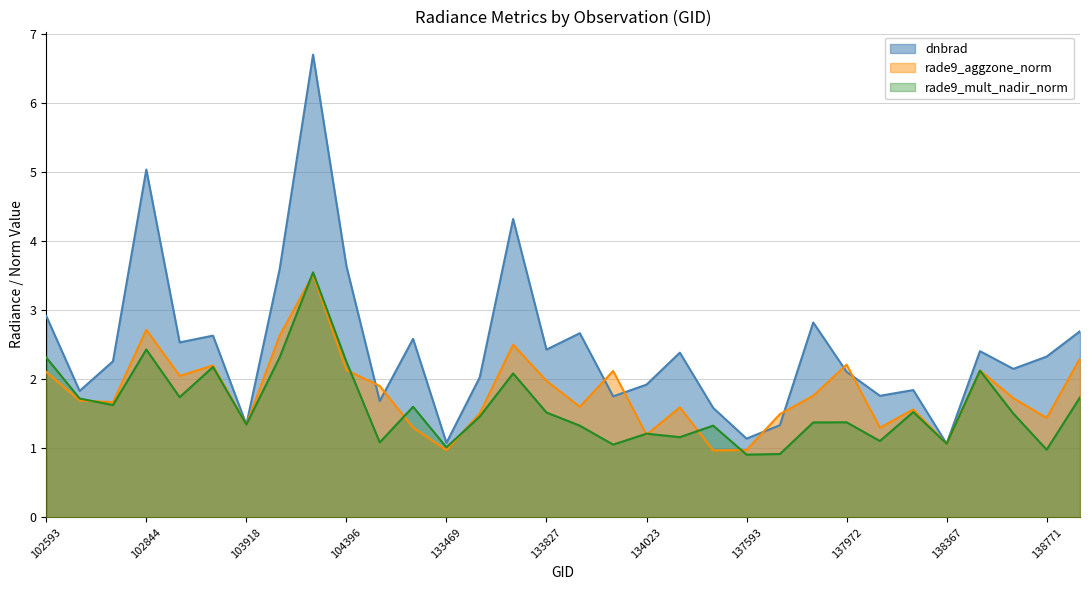

The rade9_mult_nadir_norm series shows 0.9 at 137593. True or false?

True